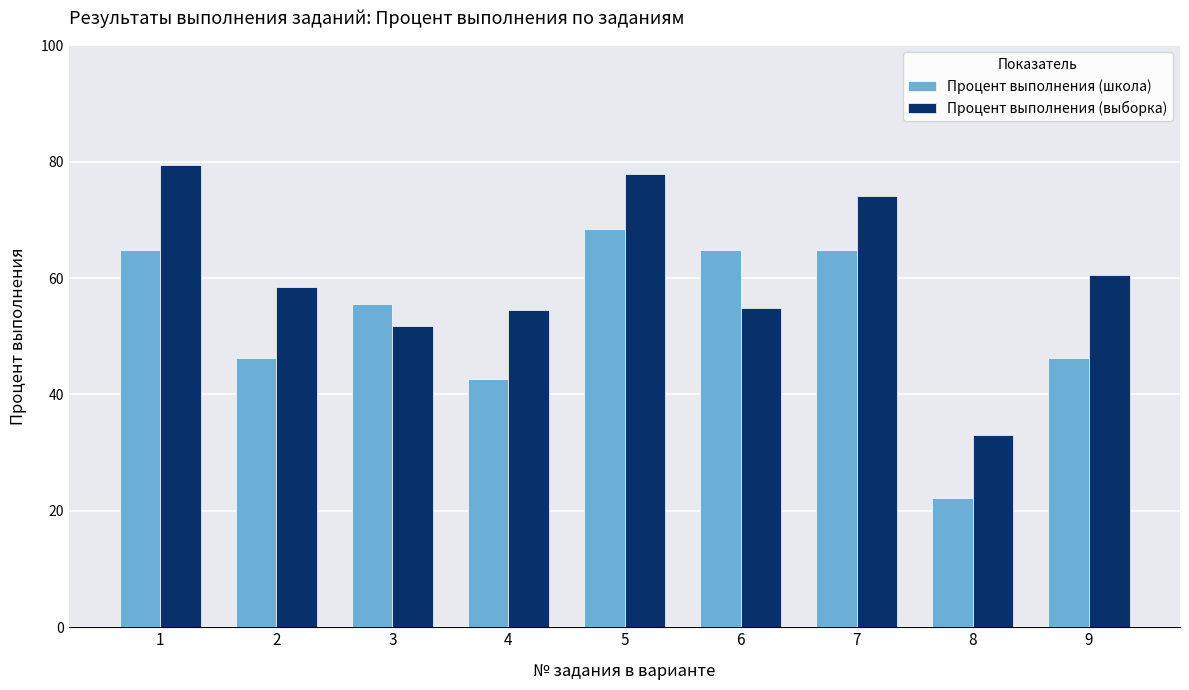

How many bars are there in each group?

2